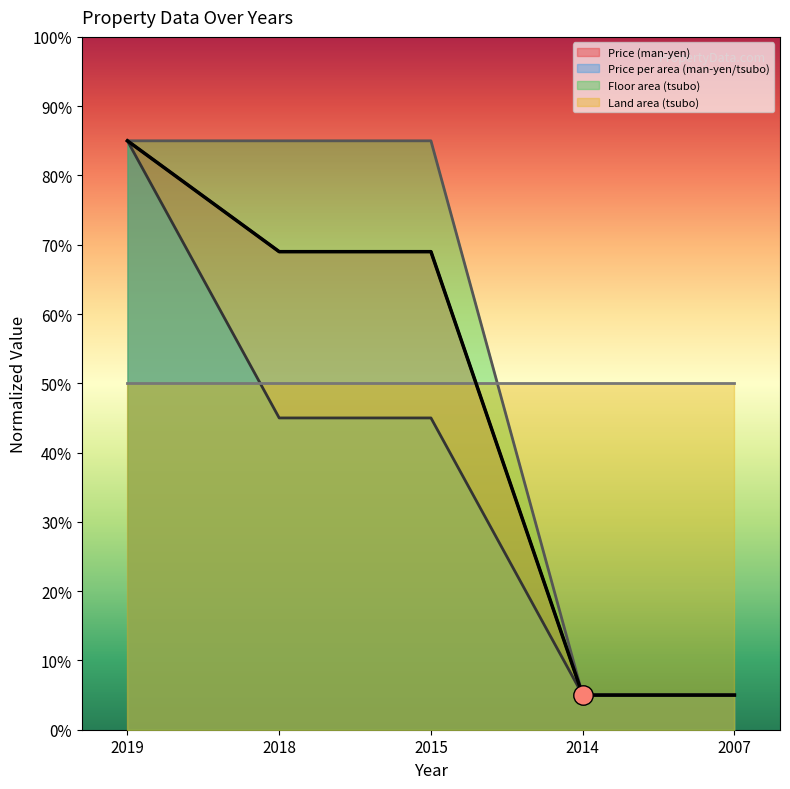

At which category is the sum across all series the highest?

2019